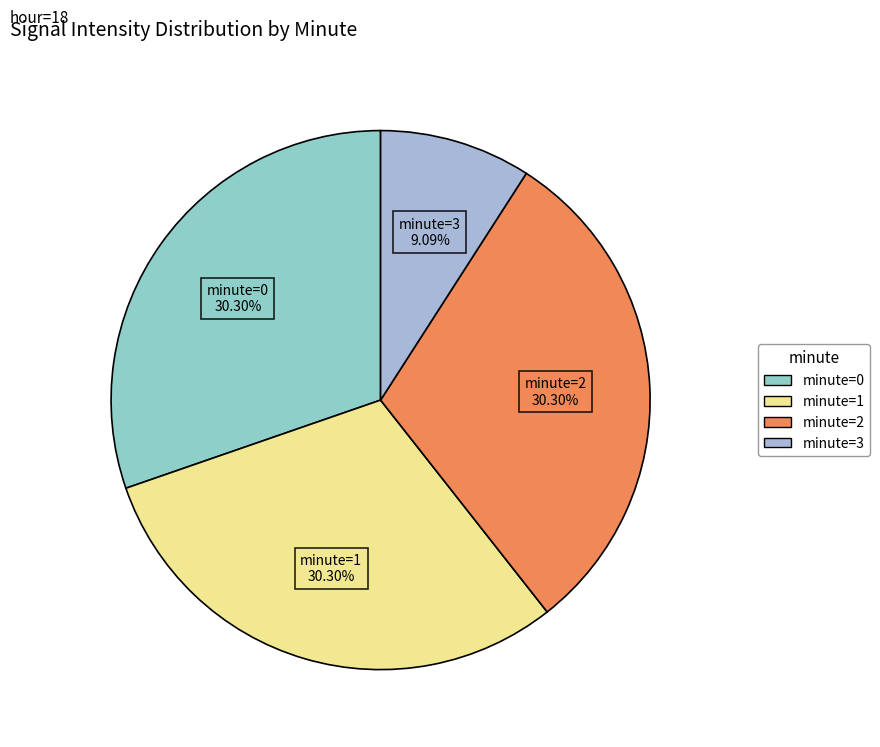

To the nearest percent, what is the difference between the largest and smallest slice percentages?

21%